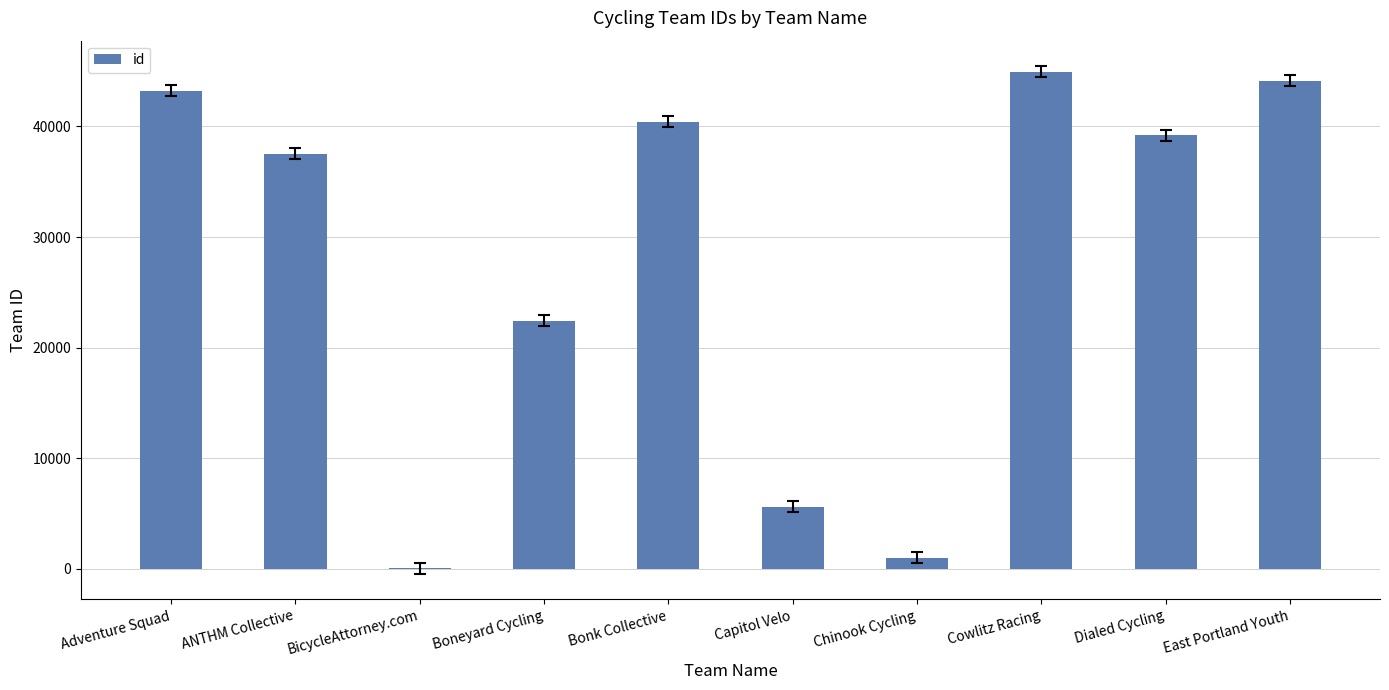

What is the average value?

27856